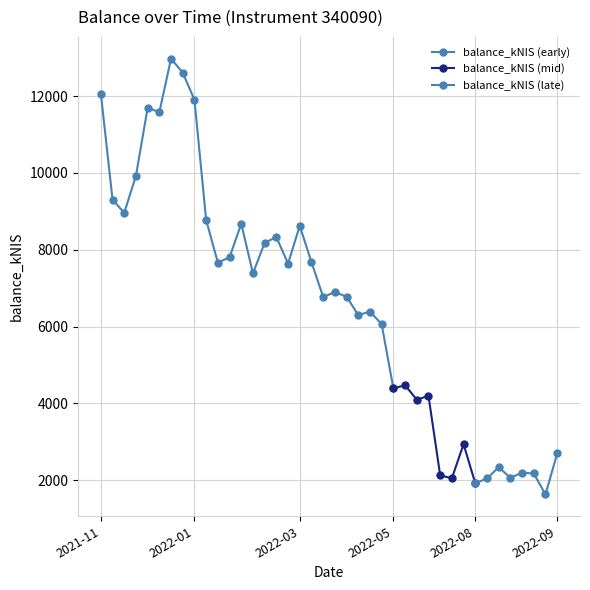

Which label corresponds to the smallest value in the chart?

2022-09-22